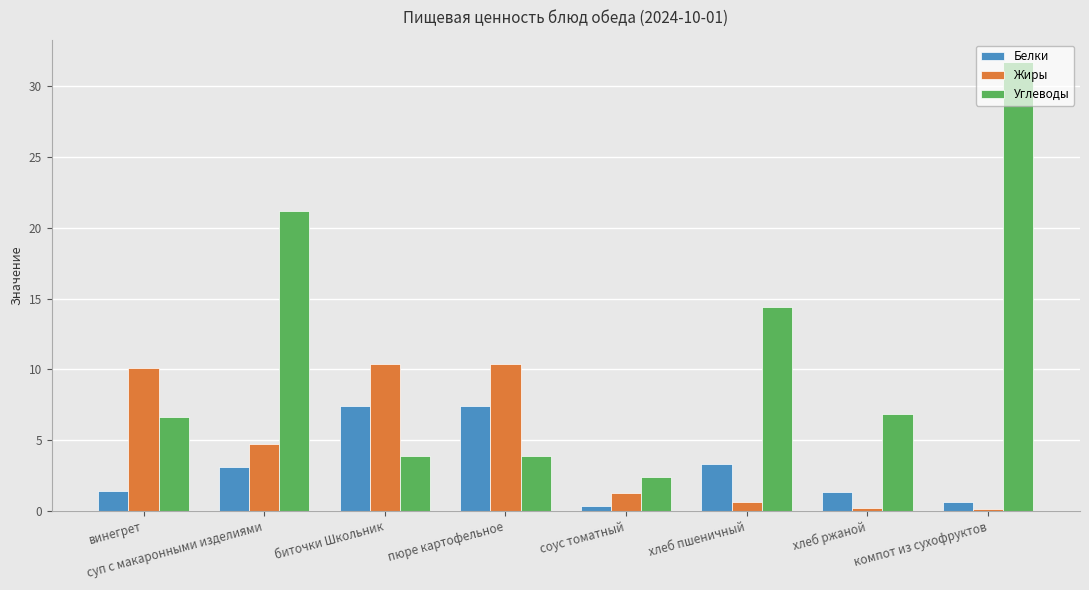

Rank the series by their maximum value, from highest to lowest.

Углеводы, Жиры, Белки